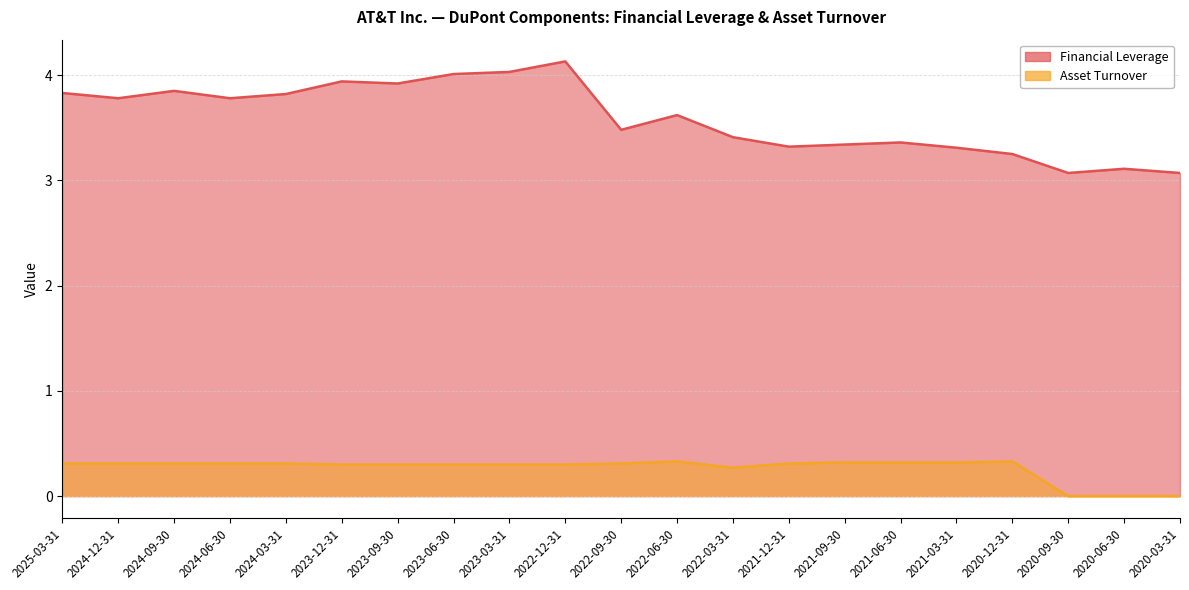

Reading right to left, transcribe all the data shown in this chart.

Financial Leverage: 3.1	3.1	3.1	3.2	3.3	3.4	3.3	3.3	3.4	3.6	3.5	4.1	4.0	4.0	3.9	3.9	3.8	3.8	3.9	3.8	3.8
Asset Turnover: 0.0	0.0	0.0	0.3	0.3	0.3	0.3	0.3	0.3	0.3	0.3	0.3	0.3	0.3	0.3	0.3	0.3	0.3	0.3	0.3	0.3